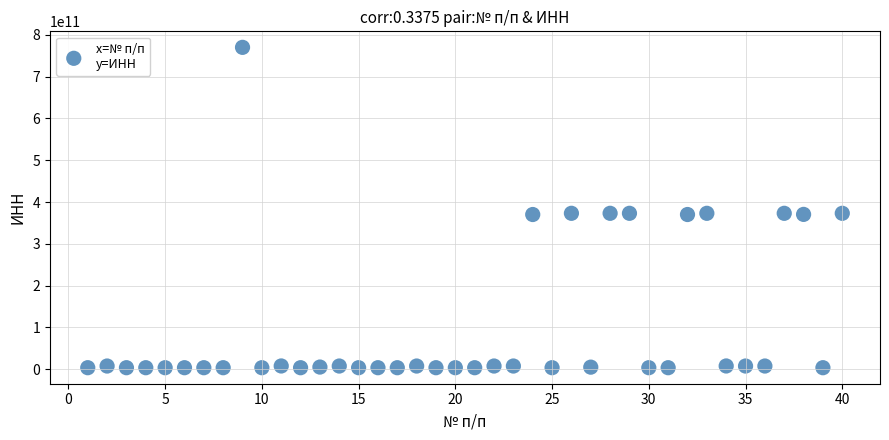

What is the range of Y values (max minus min)?

766471596602